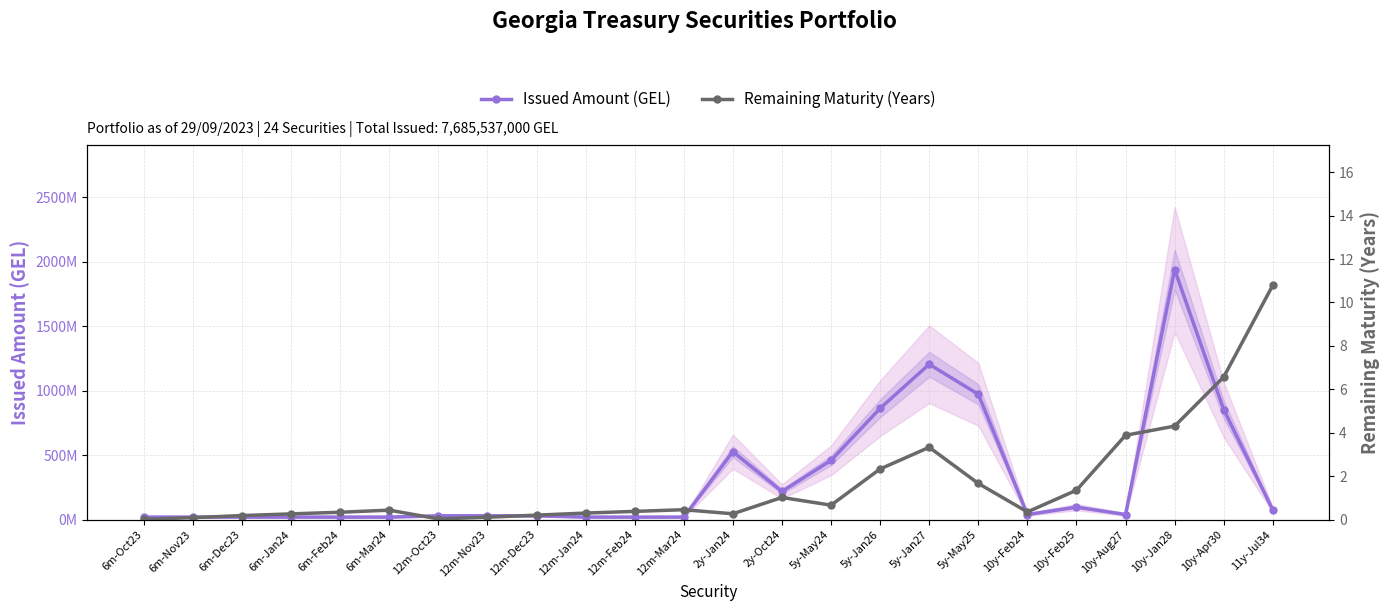

Which series has the largest total across all categories?

Issued Amount (GEL)